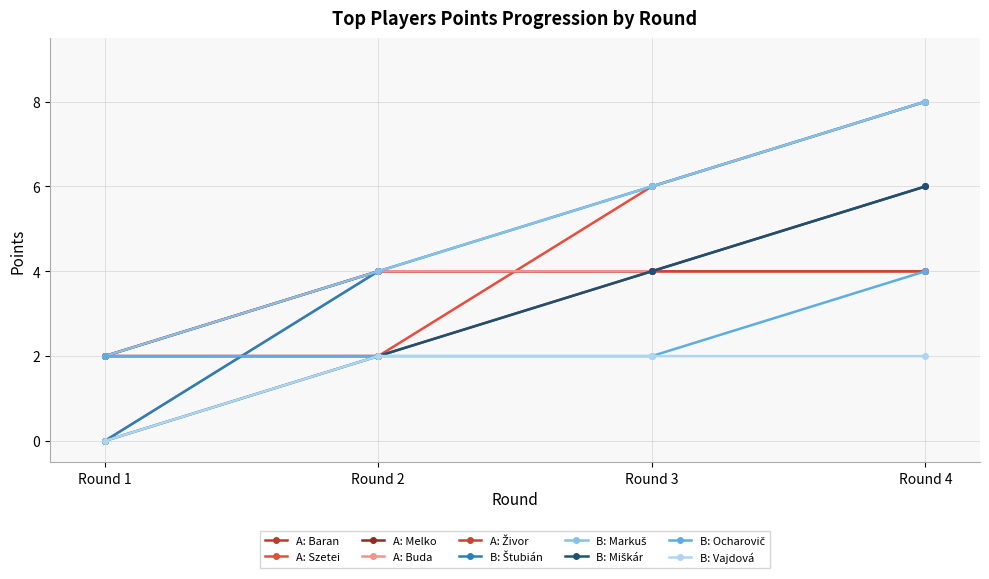

How many distinct data groups are displayed?

10